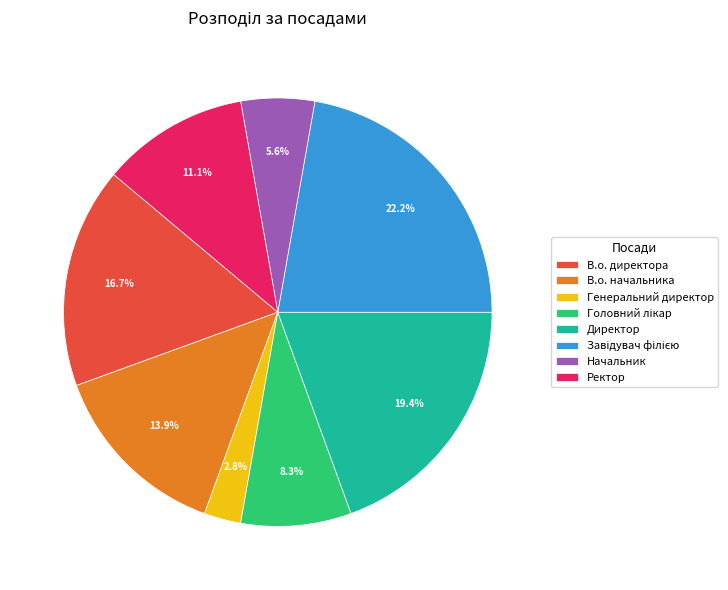

Which has a higher value, Директор or В.о. начальника?

Директор